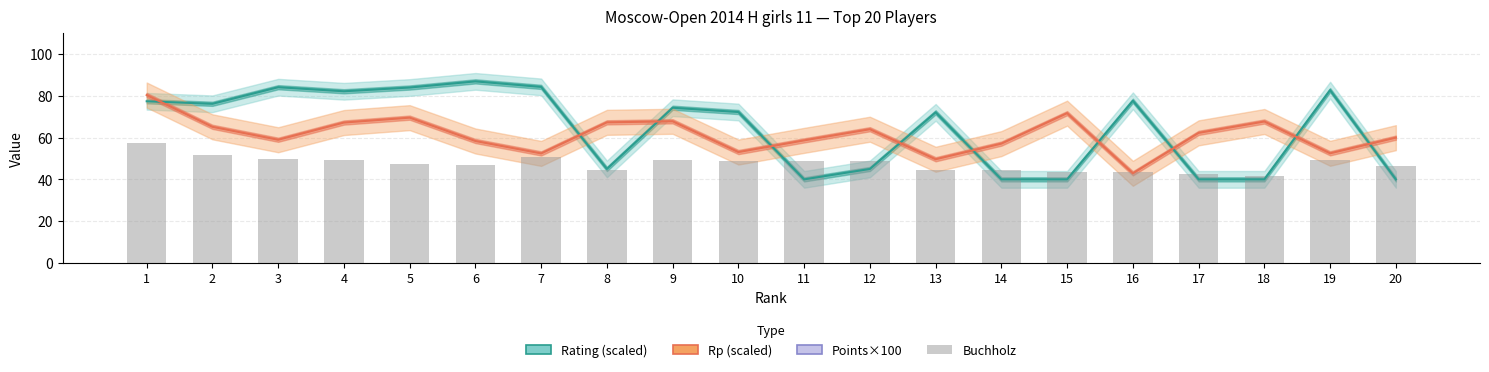

Count the number of data series in this chart.

4